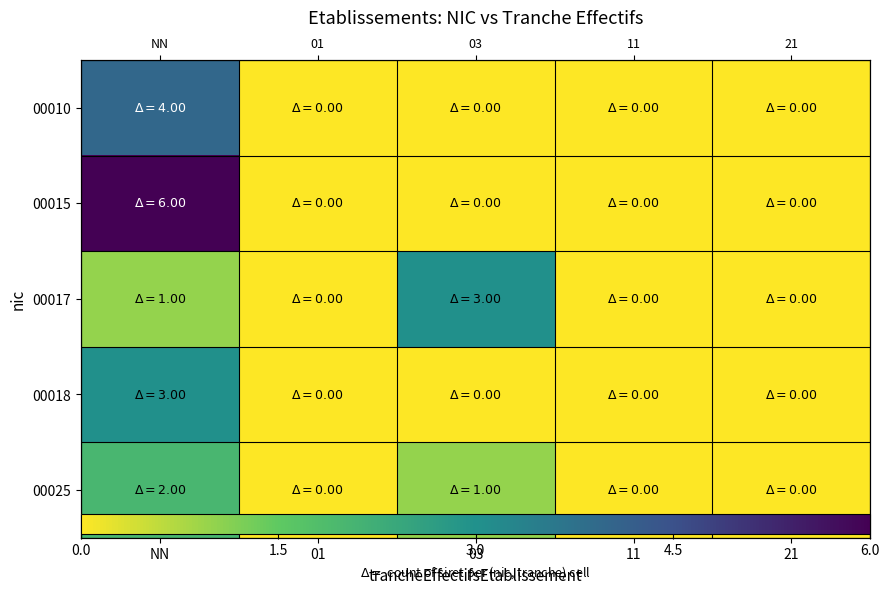

How many values in the 00015 series exceed 0?

1